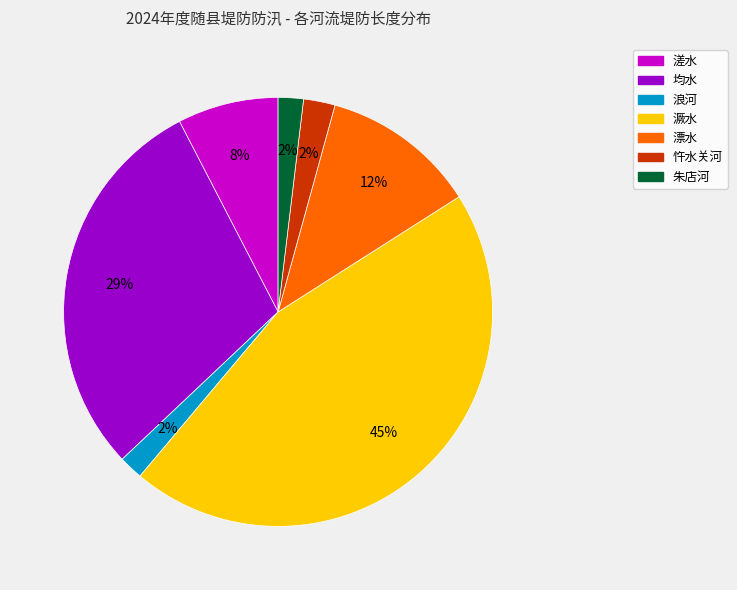

Combined, do 朱店河 and 忤水关河 account for over 50%?

No